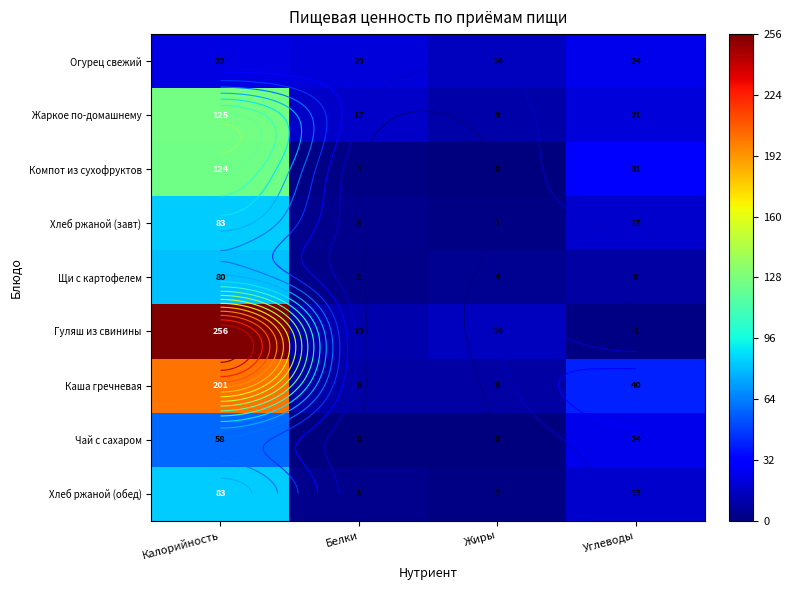

Which series has the widest spread of values?

Гуляш из свинины